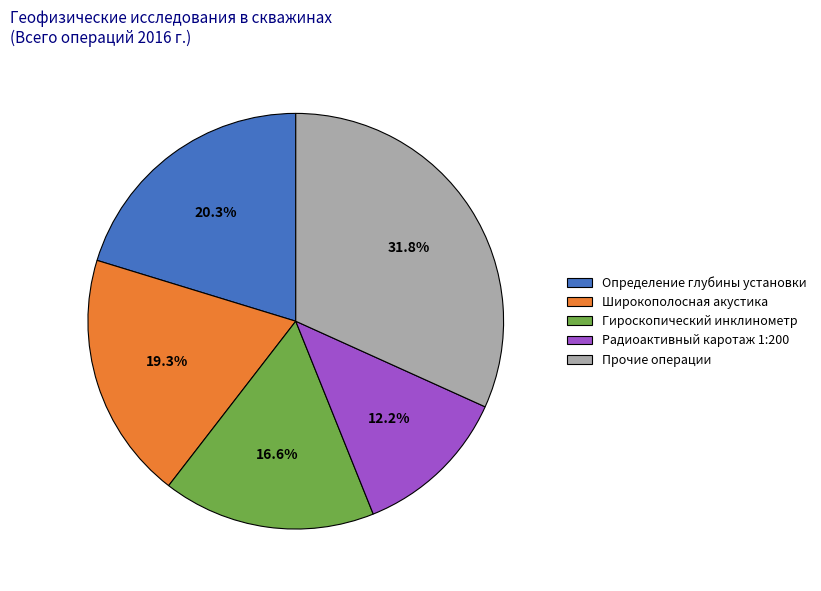

Count the number of slices in the pie.

5